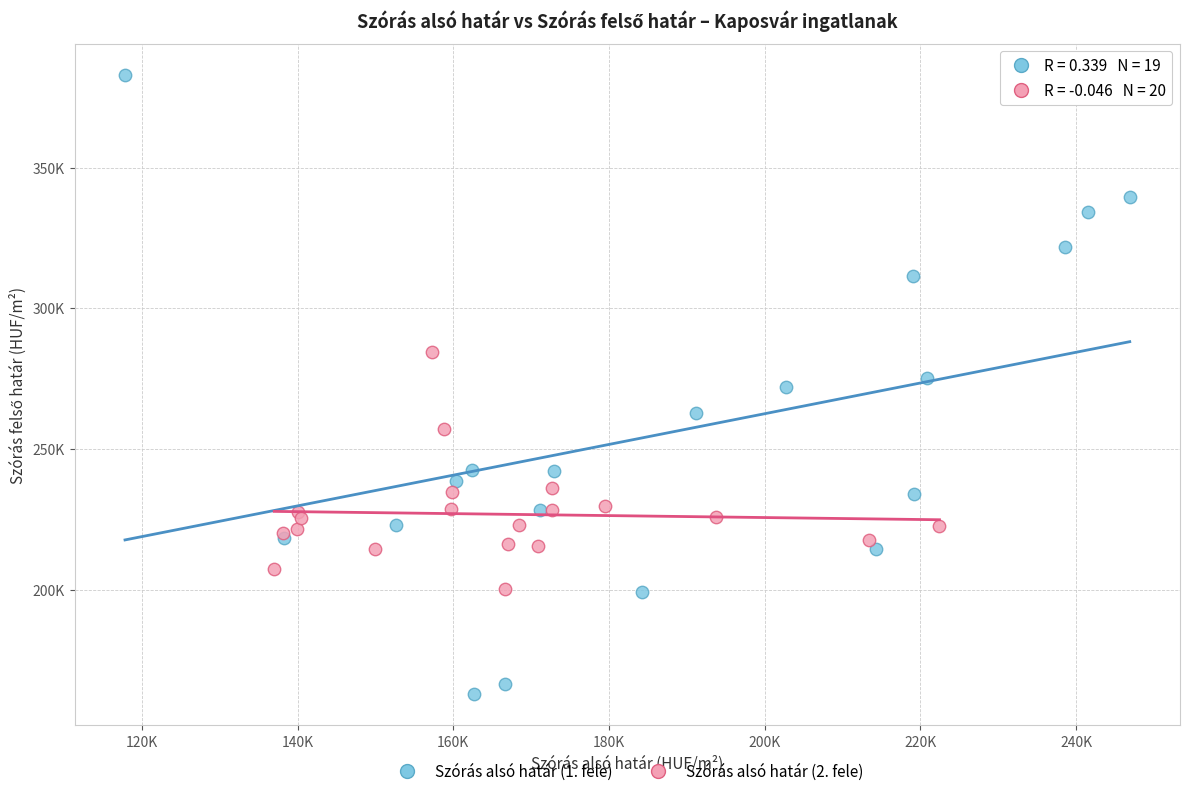

What are all the series names shown in the legend?

Szórás alsó határ (1. fele), Szórás alsó határ (2. fele)